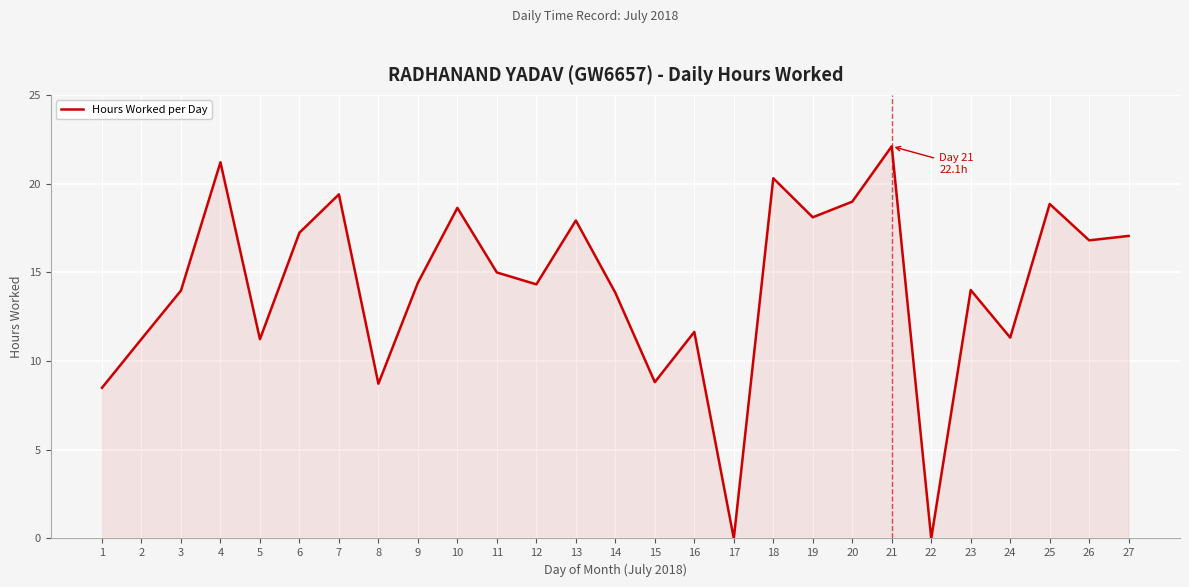

The value at 26 is 16.8. True or false?

True